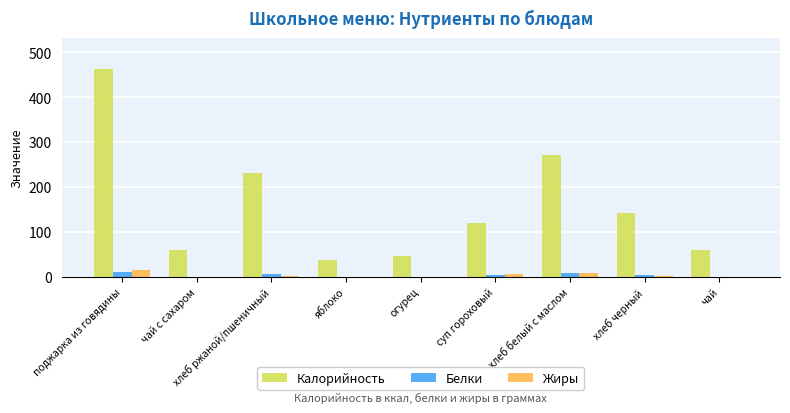

Between поджарка из говядины and огурец, which series saw the biggest shift?

Калорийность